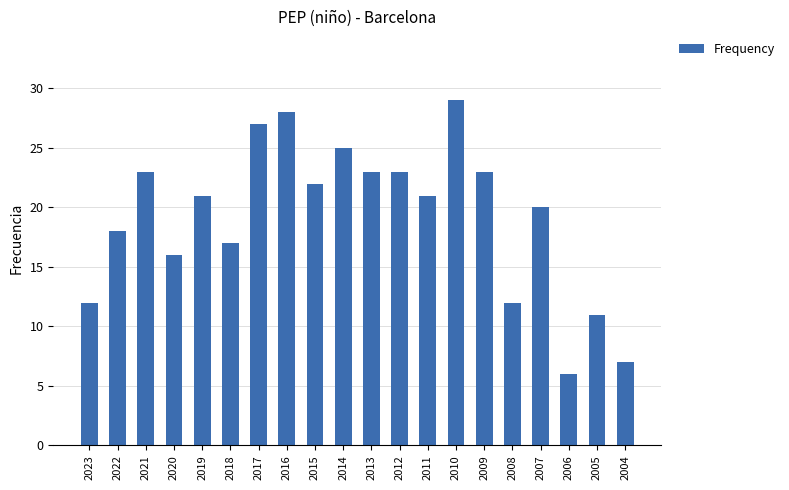

Where is the data nearest to the value 17?

2018